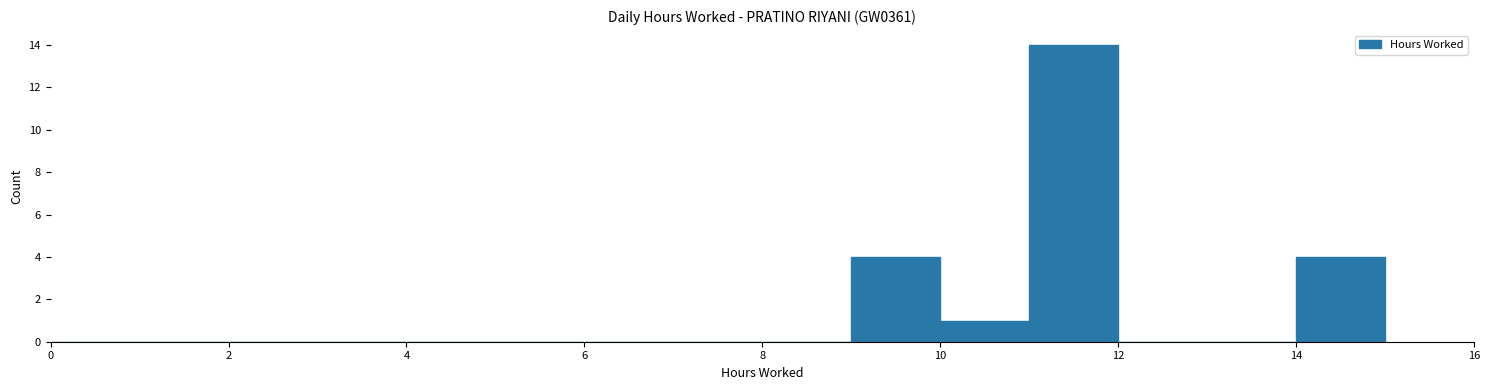

Reading left to right, transcribe this chart: for each bar, give the range it covers on the x-axis and its height. The values are not printed on the chart, so give them approximately, as read against the axis.

0 to 1: 0
1 to 2: 0
2 to 3: 0
3 to 4: 0
4 to 5: 0
5 to 6: 0
6 to 7: 0
7 to 8: 0
8 to 9: 0
9 to 10: 4
10 to 11: 1
11 to 12: 14
12 to 13: 0
13 to 14: 0
14 to 15: 4